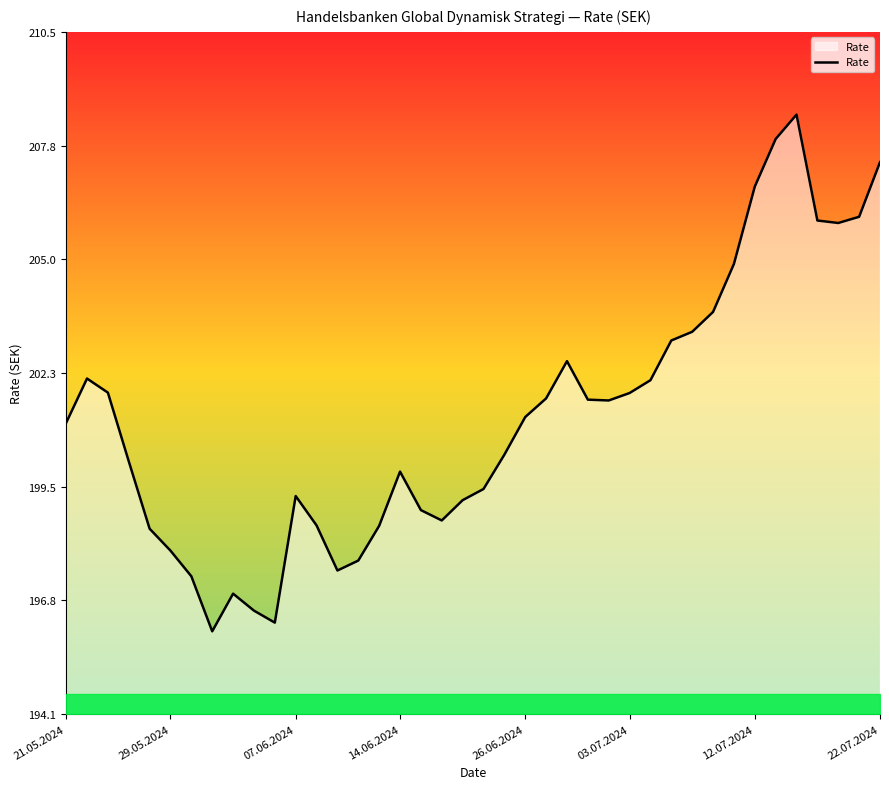

What is the minimum value shown in the chart?

196.1